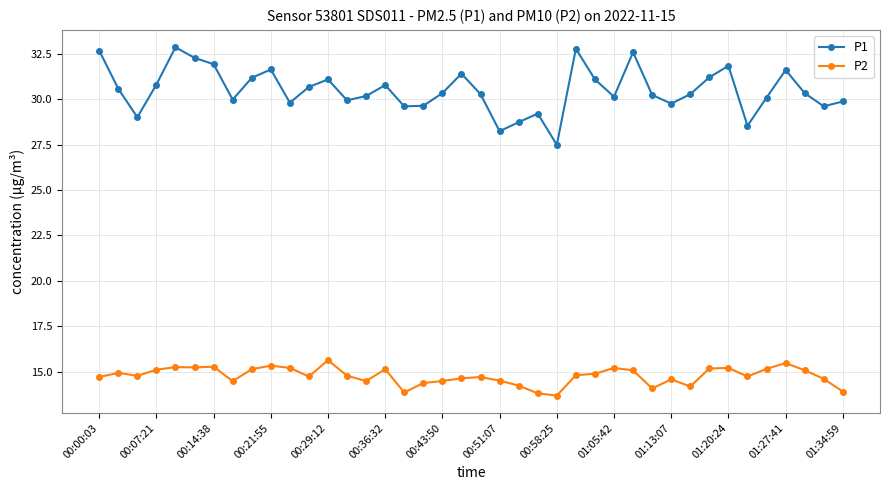

True or false: P2 has more than 1 points higher than both neighbors.

True